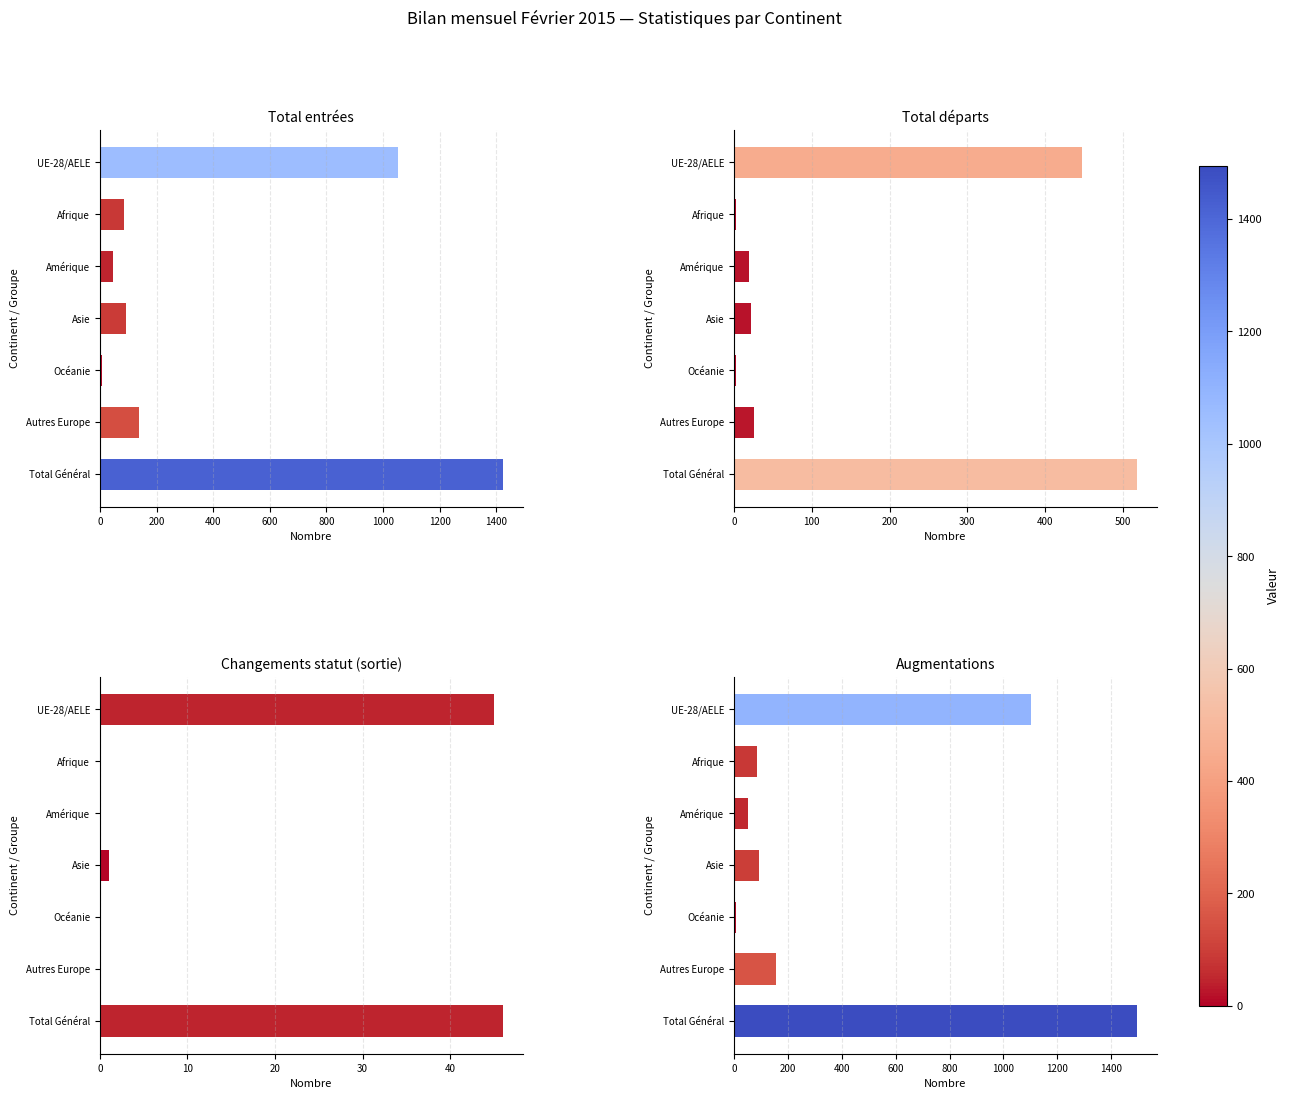

Rank the series by their maximum value, from lowest to highest.

Changements de statut (sortie), Total départs, Total entrées, Augmentations